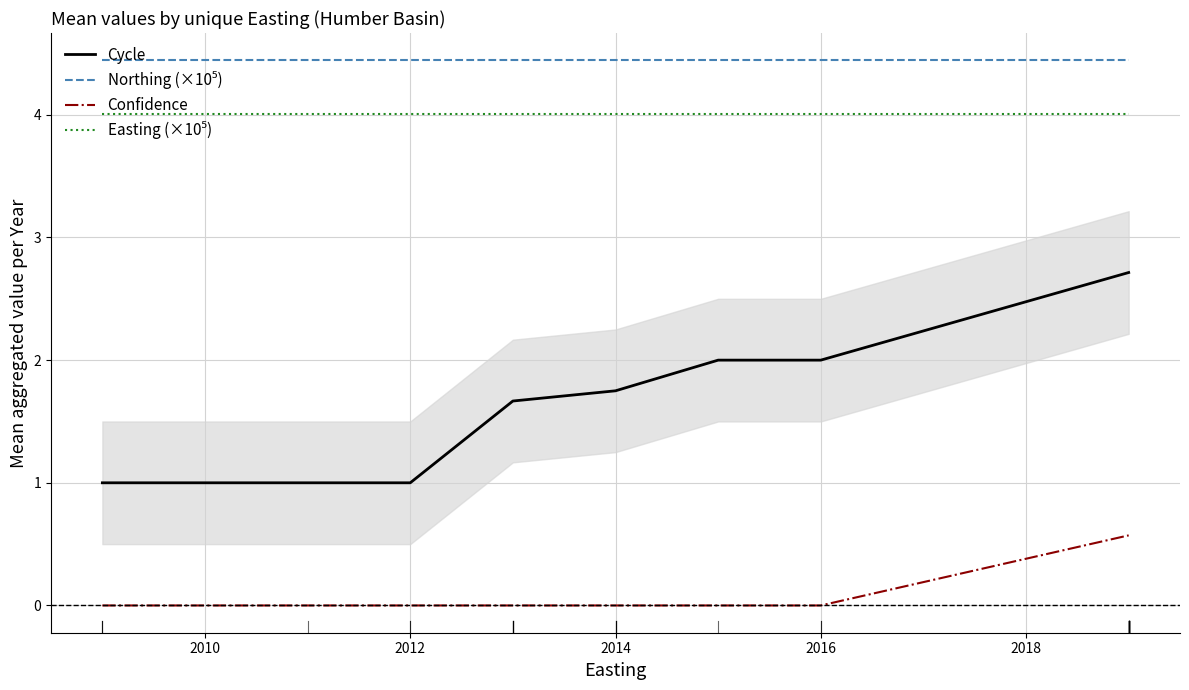

Reading right to left, extract all data points from this chart.

Cycle: 2.7	2.0	2.0	1.8	1.7	1.0	1.0	1.0
Northing (×10⁵): 4.4	4.4	4.4	4.4	4.4	4.4	4.4	4.4
Confidence: 0.6	0.0	0.0	0.0	0.0	0.0	0.0	0.0
Easting (×10⁵): 4.0	4.0	4.0	4.0	4.0	4.0	4.0	4.0